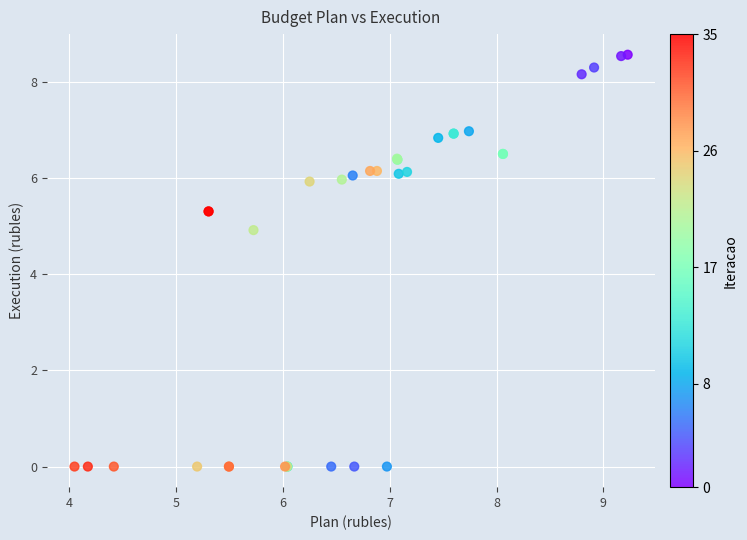

What Y value in the scatter plot is closest to 4?

4.9